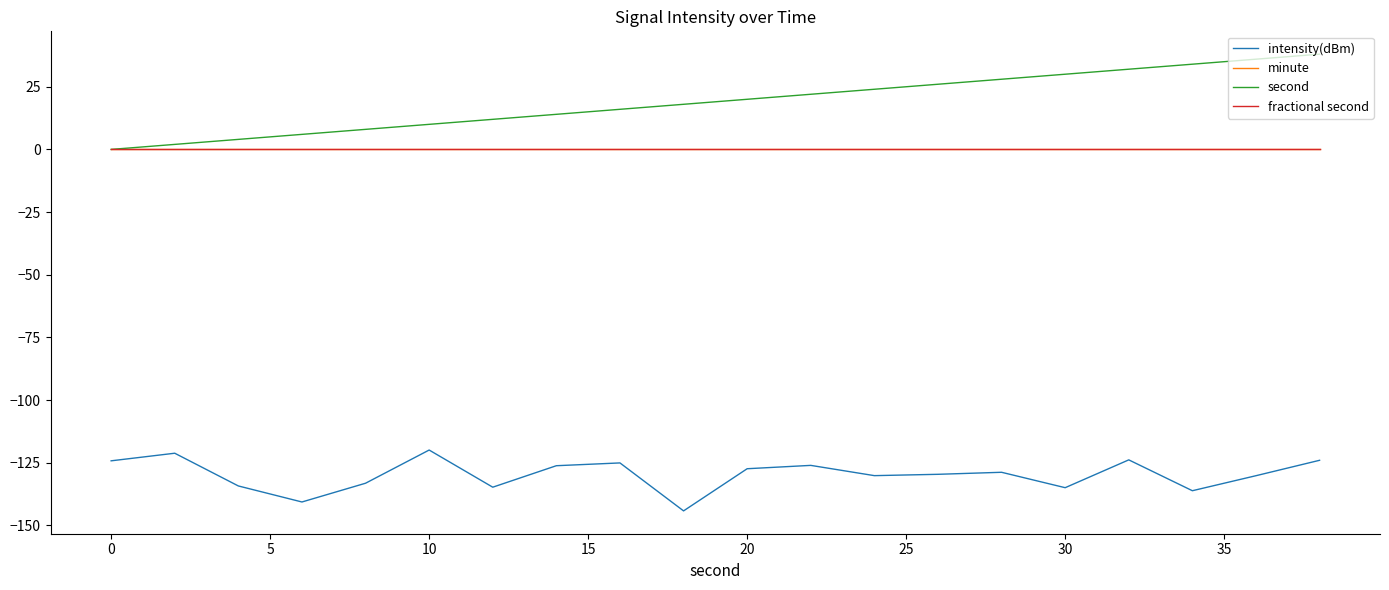

Reading left to right, what are all the values shown in this chart?

intensity(dBm): -124.3	-121.2	-134.3	-140.7	-133.2	-119.9	-134.8	-126.2	-125.1	-144.2	-127.4	-126.1	-130.2	-129.6	-128.8	-135.0	-123.9	-136.2	-130.2	-124.0
minute: 0.0	0.0	0.0	0.0	0.0	0.0	0.0	0.0	0.0	0.0	0.0	0.0	0.0	0.0	0.0	0.0	0.0	0.0	0.0	0.0
second: 0.0	2.0	4.0	6.0	8.0	10.0	12.0	14.0	16.0	18.0	20.0	22.0	24.0	26.0	28.0	30.0	32.0	34.0	36.0	38.0
fractional second: 0.0	0.0	0.0	0.0	0.0	0.0	0.0	0.0	0.0	0.0	0.0	0.0	0.0	0.0	0.0	0.0	0.0	0.0	0.0	0.0